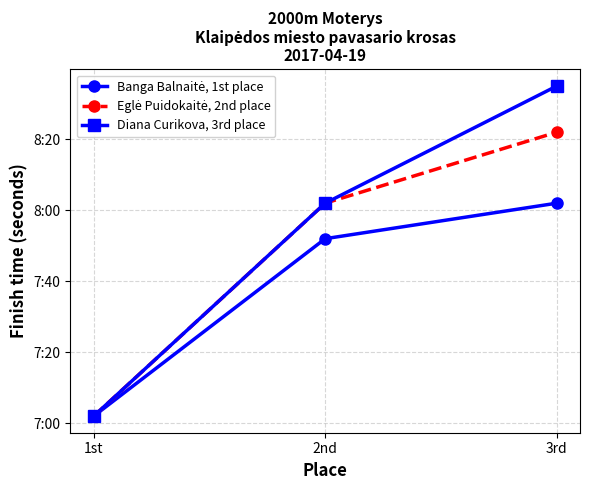

List the series in order of their peak value, highest first.

Diana Curikova, 3rd place, Eglė Puidokaitė, 2nd place, Banga Balnaitė, 1st place